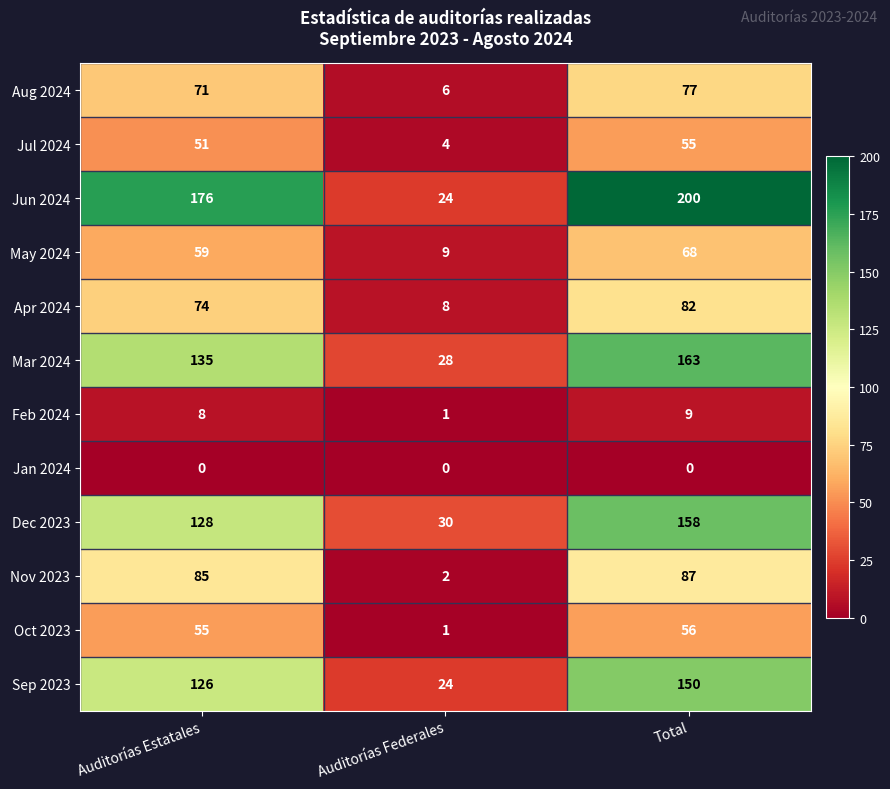

True or false: Apr 2024 has a value of 20 at Auditorías Estatales.

False